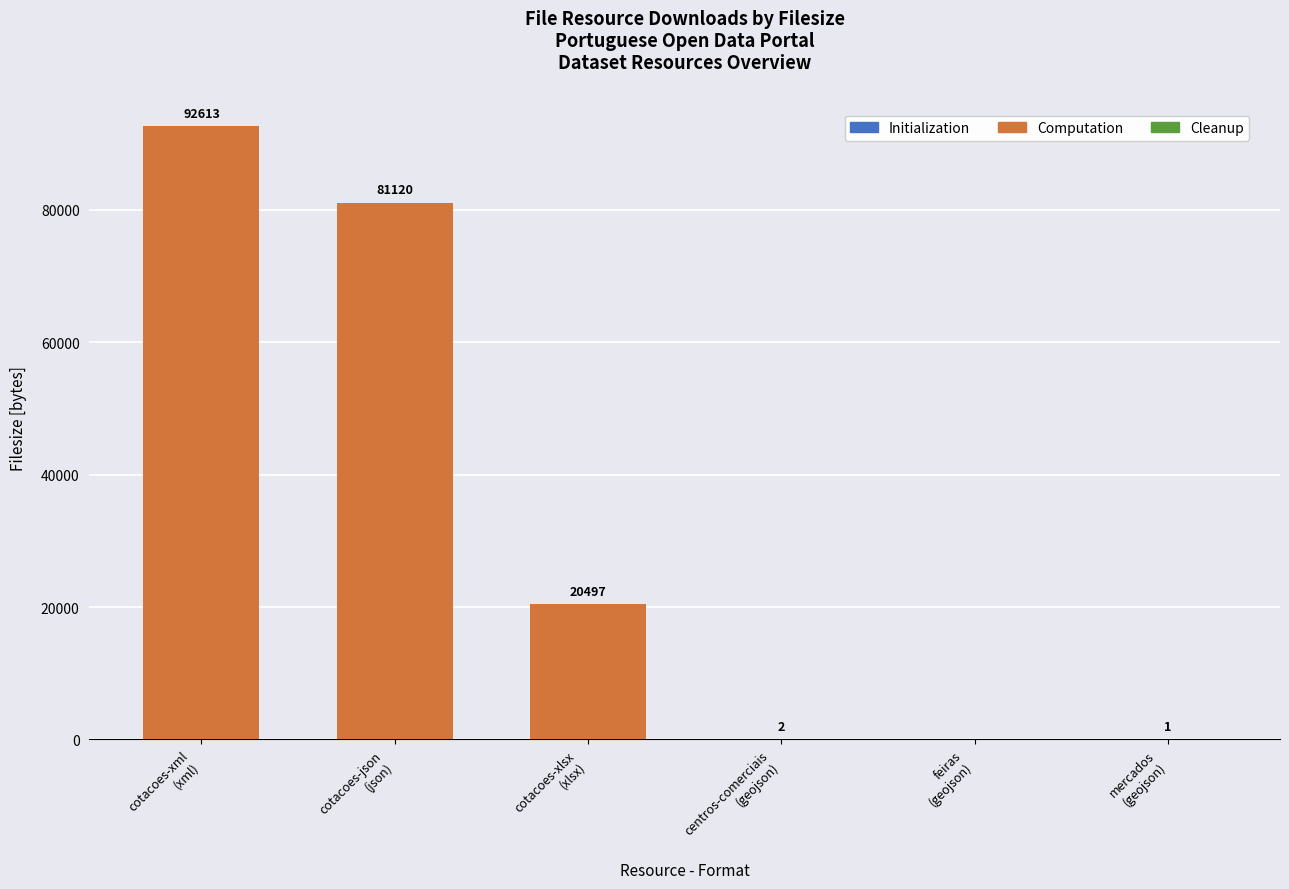

What is the sum of all Computation values?

194229